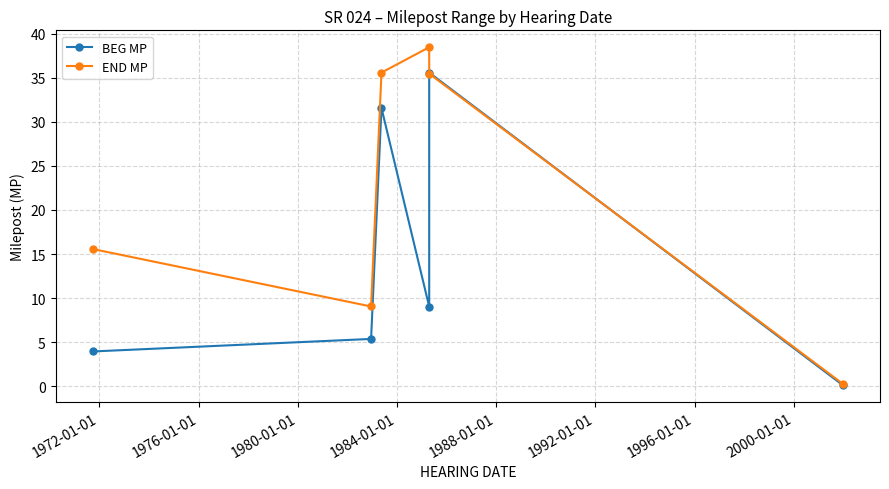

Is this an area chart (filled region under the line)?

No